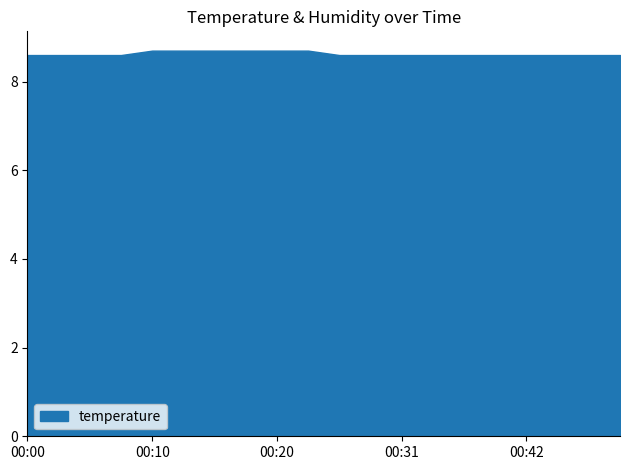

What is the maximum value shown in the chart?

8.7